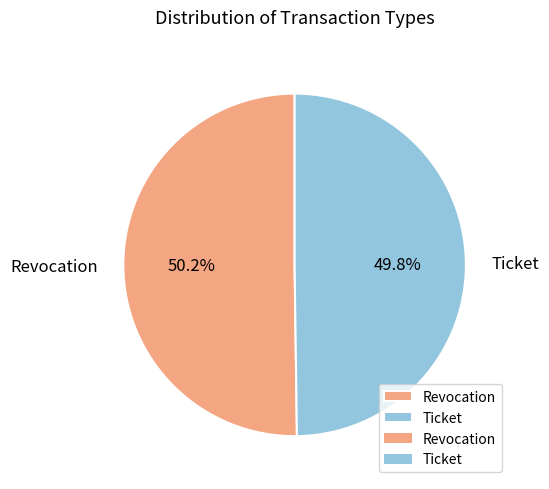

Combined, do Revocation and Ticket account for over 50%?

Yes